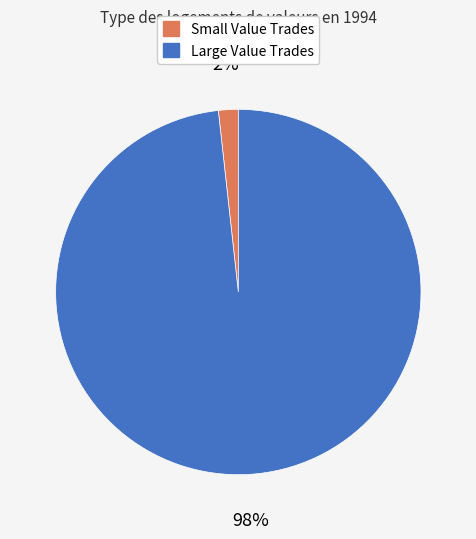

Does any single category account for the majority?

Yes